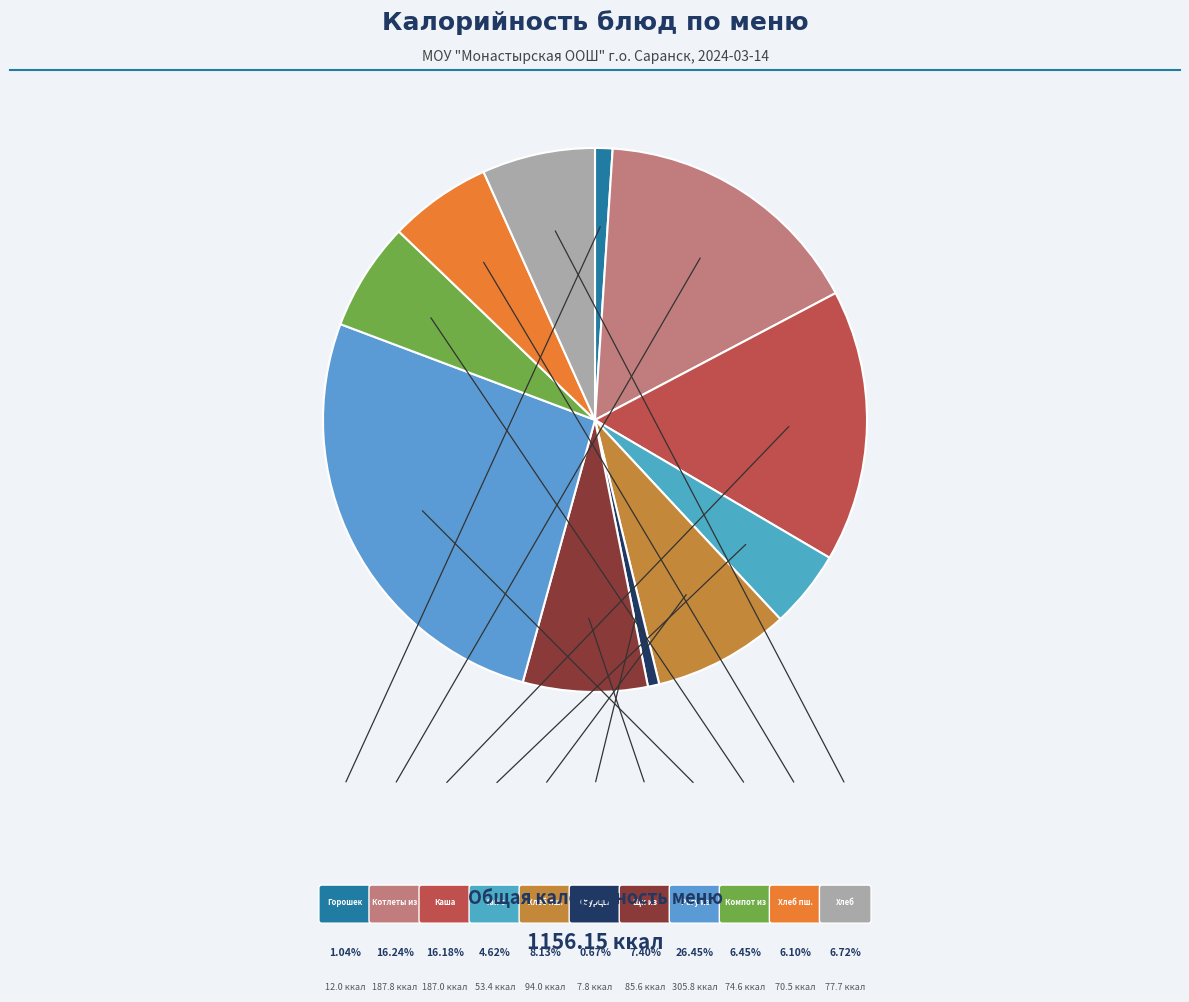

Which slice is the largest?

Рагу овощное из птицы